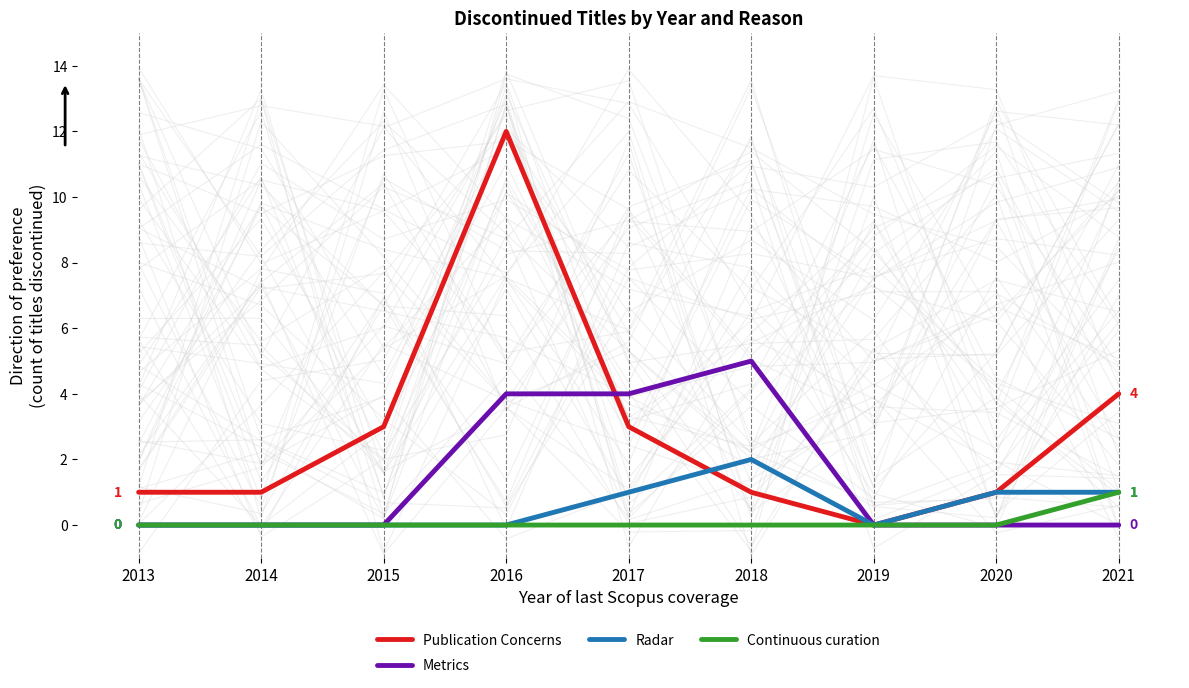

True or false: Metrics has a value of 0 at 2014.

True